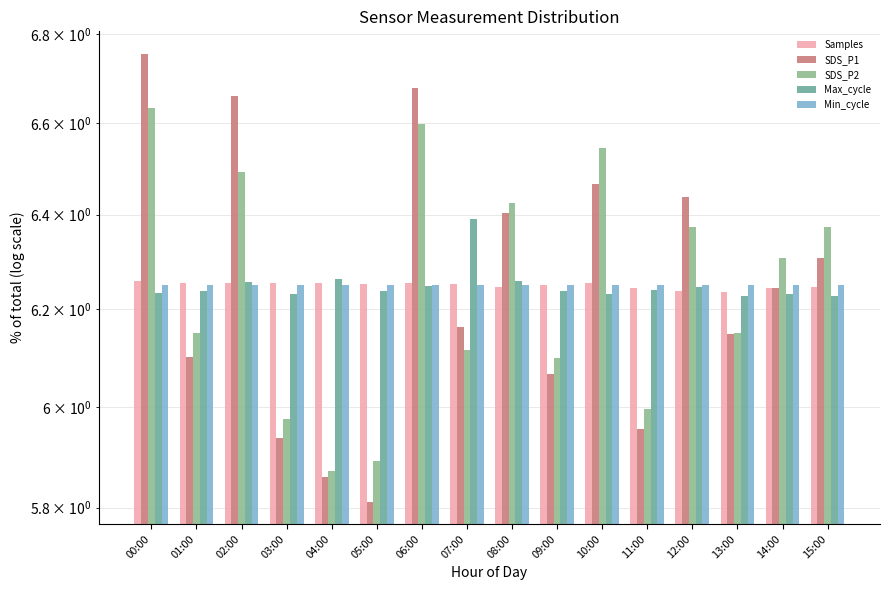

Between 10:00 and 01:00, which is larger?

01:00